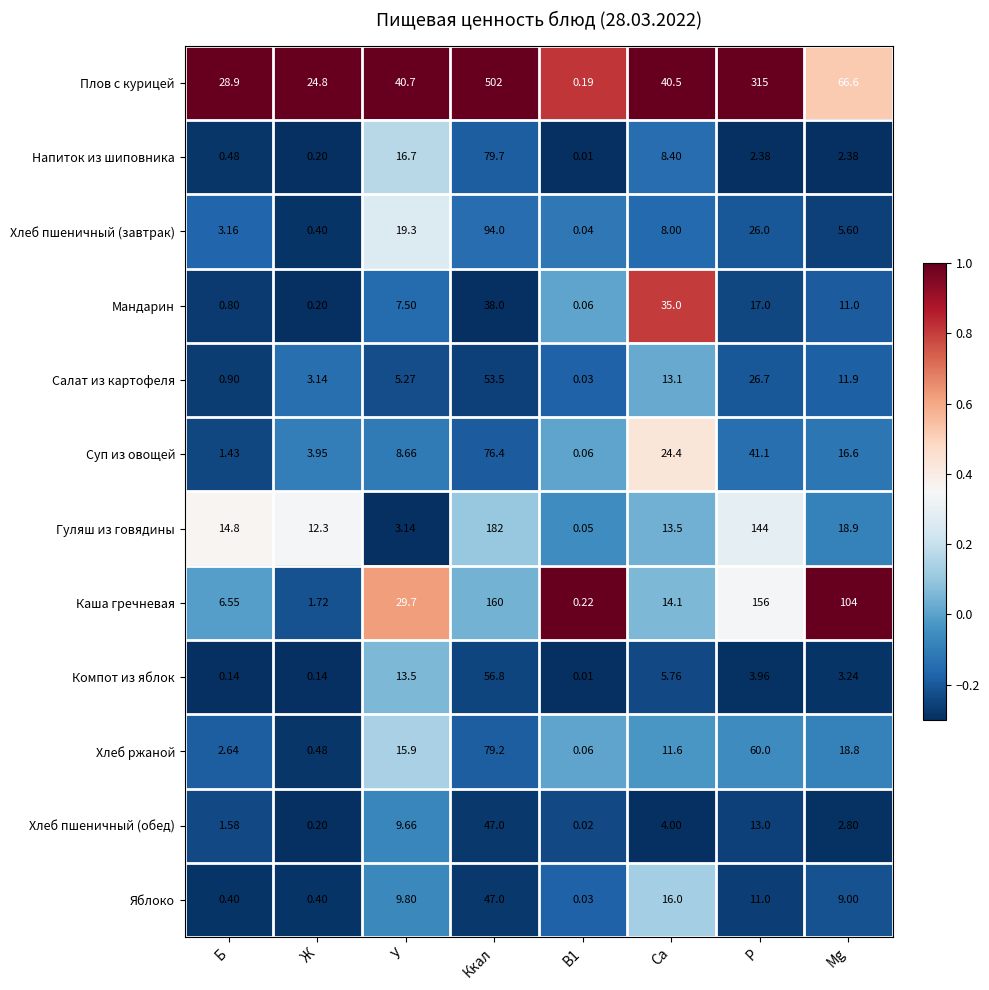

At which category does the chart reach its peak across all series?

Ккал